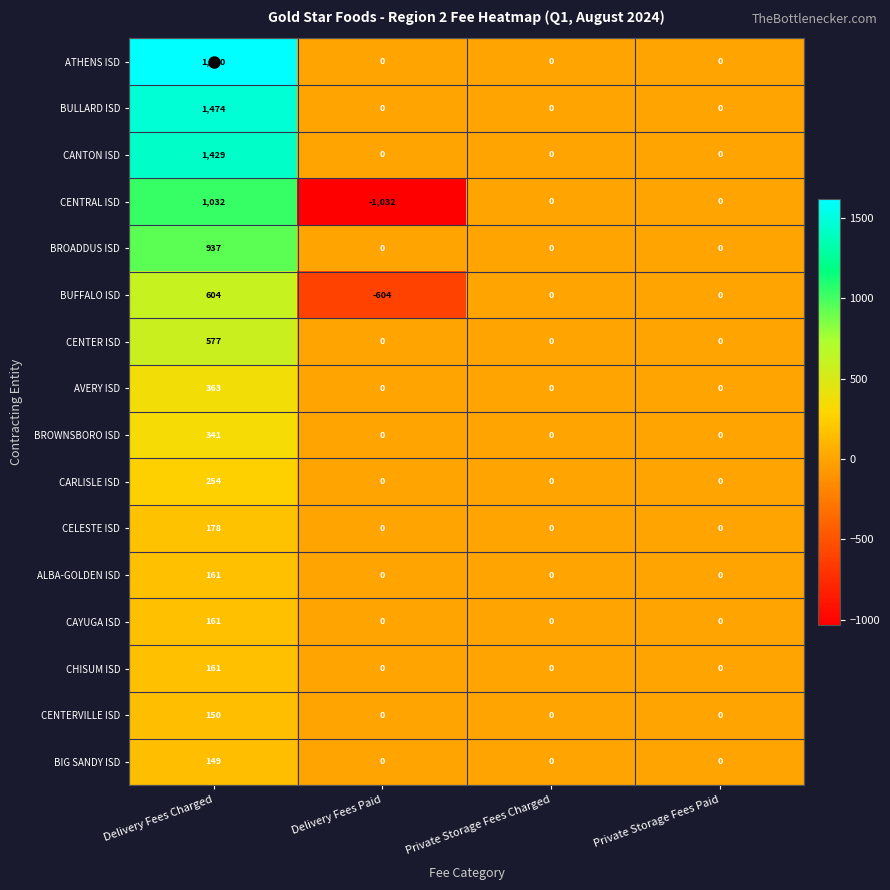

True or false: BROADDUS ISD has a value of 0 at Private Storage Fees Paid.

True